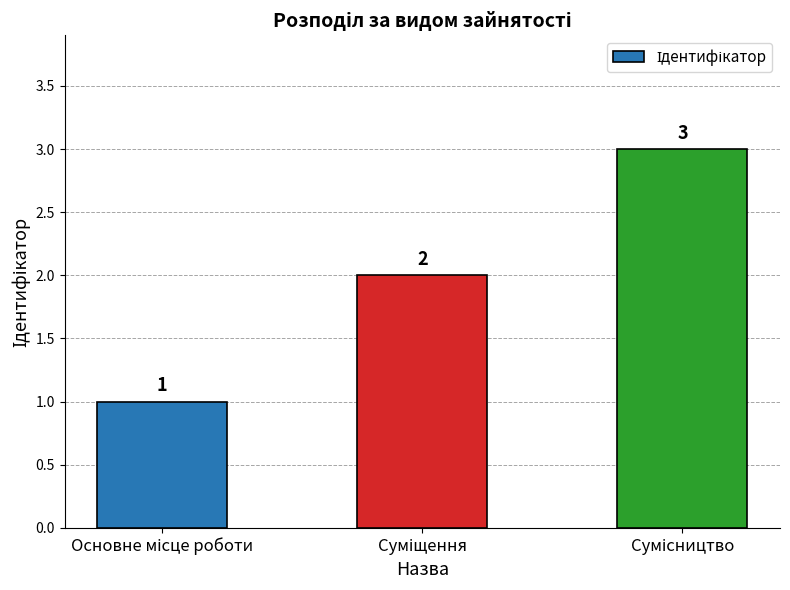

What is the sum of all values?

6